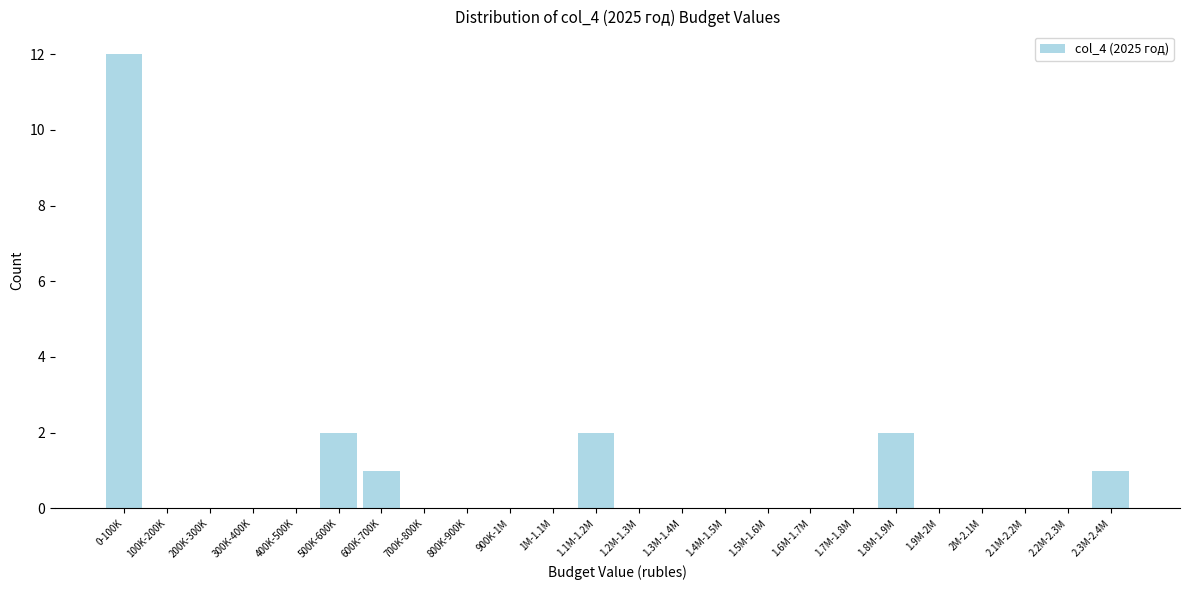

Reading left to right, what are all the values shown in this chart?

0-100K=12	100K-200K=0	200K-300K=0	300K-400K=0	400K-500K=0	500K-600K=2	600K-700K=1	700K-800K=0	800K-900K=0	900K-1M=0	1M-1.1M=0	1.1M-1.2M=2	1.2M-1.3M=0	1.3M-1.4M=0	1.4M-1.5M=0	1.5M-1.6M=0	1.6M-1.7M=0	1.7M-1.8M=0	1.8M-1.9M=2	1.9M-2M=0	2M-2.1M=0	2.1M-2.2M=0	2.2M-2.3M=0	2.3M-2.4M=1